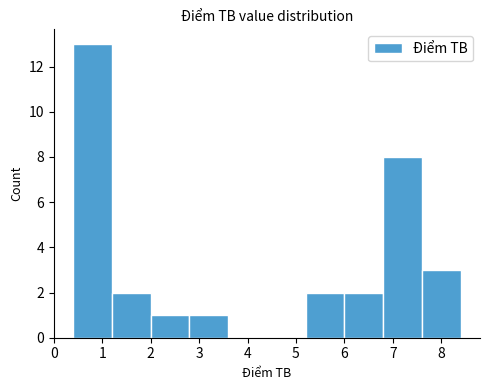

Reading left to right, transcribe this chart: for each bar, give the range it covers on the x-axis and its height. The values are not printed on the chart, so give them approximately, as read against the axis.

0.4 to 1.2: 13
1.2 to 2.0: 2
2.0 to 2.8: 1
2.8 to 3.6: 1
3.6 to 4.4: 0
4.4 to 5.2: 0
5.2 to 6.0: 2
6.0 to 6.8: 2
6.8 to 7.6: 8
7.6 to 8.4: 3